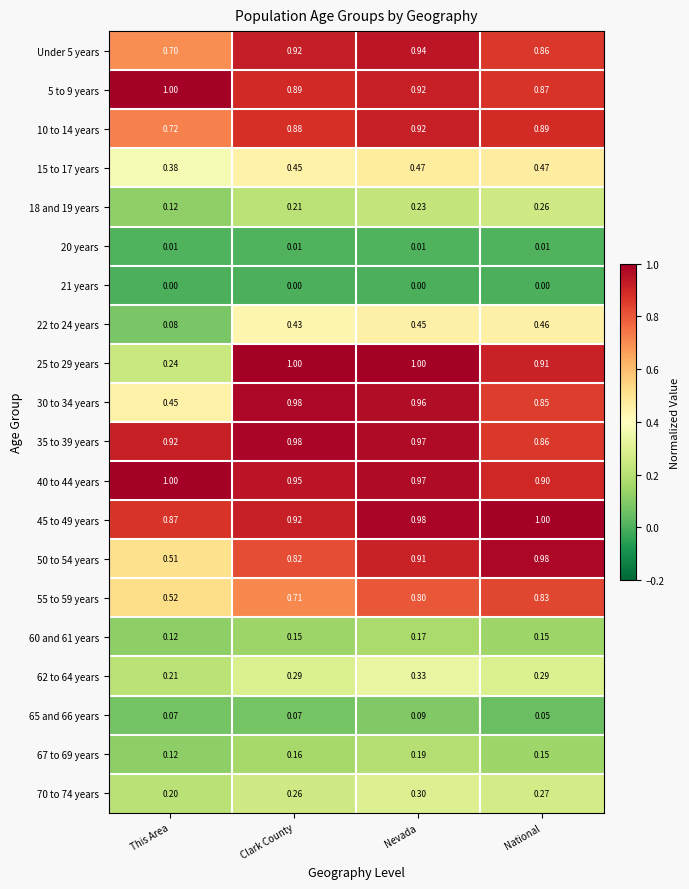

At how many categories does at least one series exceed 0?

4